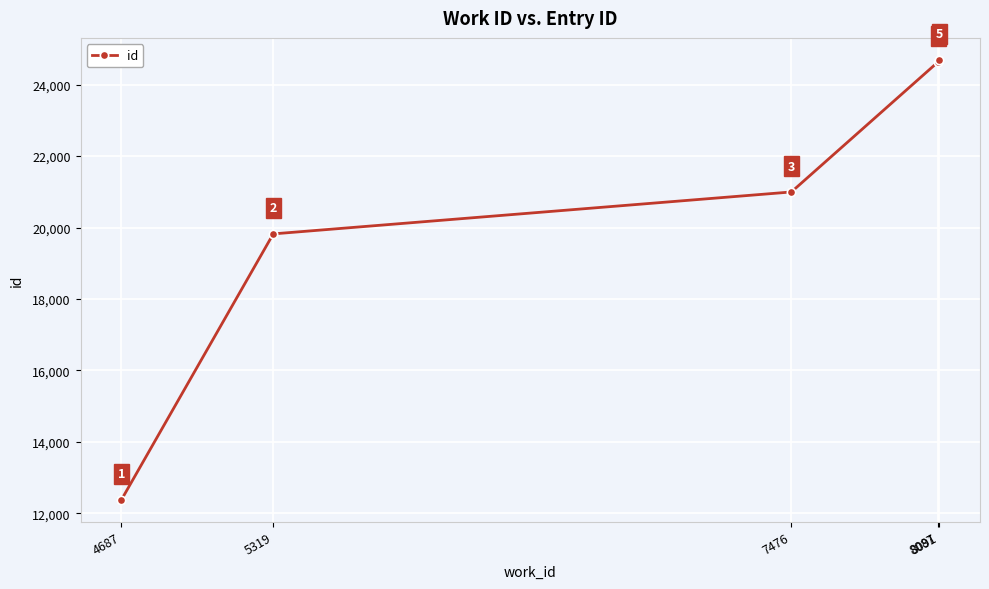

At which label is the value closest to 18536?

5319